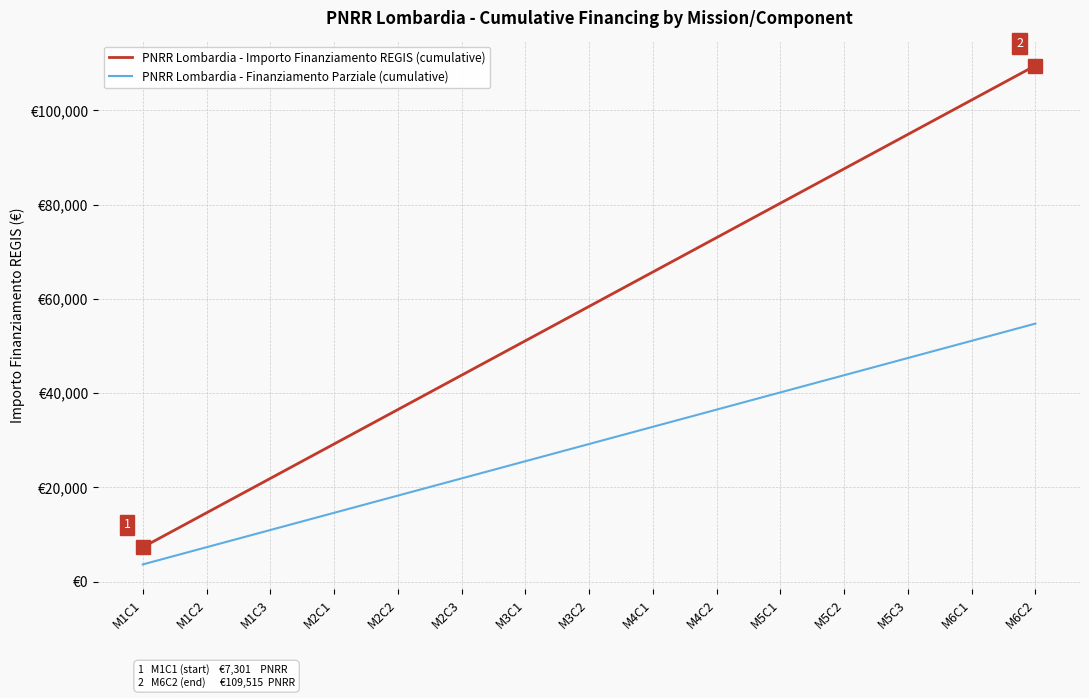

What is the difference between the PNRR Lombardia - Finanziamento Parziale (cumulative) values at M1C2 and M5C1?

32854.5